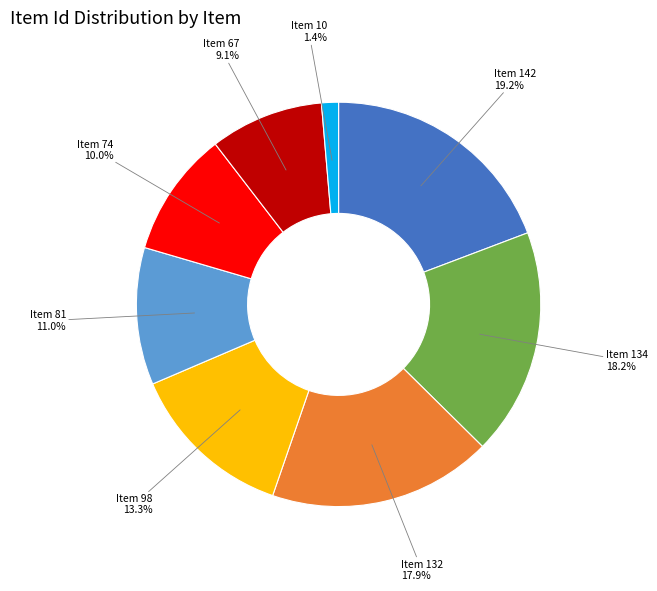

Does any single category account for the majority?

No